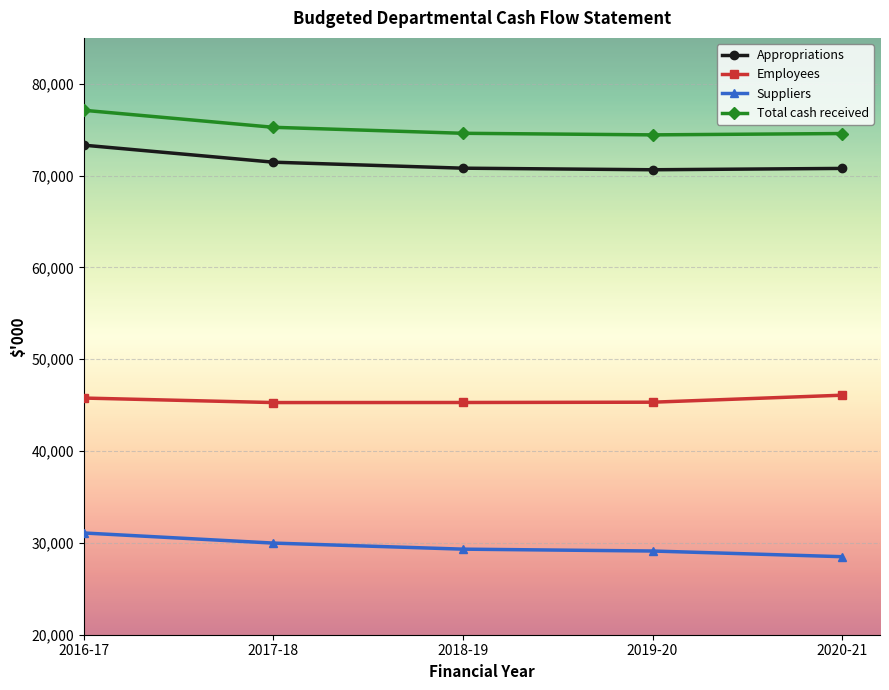

True or false: Appropriations and Employees intersect in this chart.

False